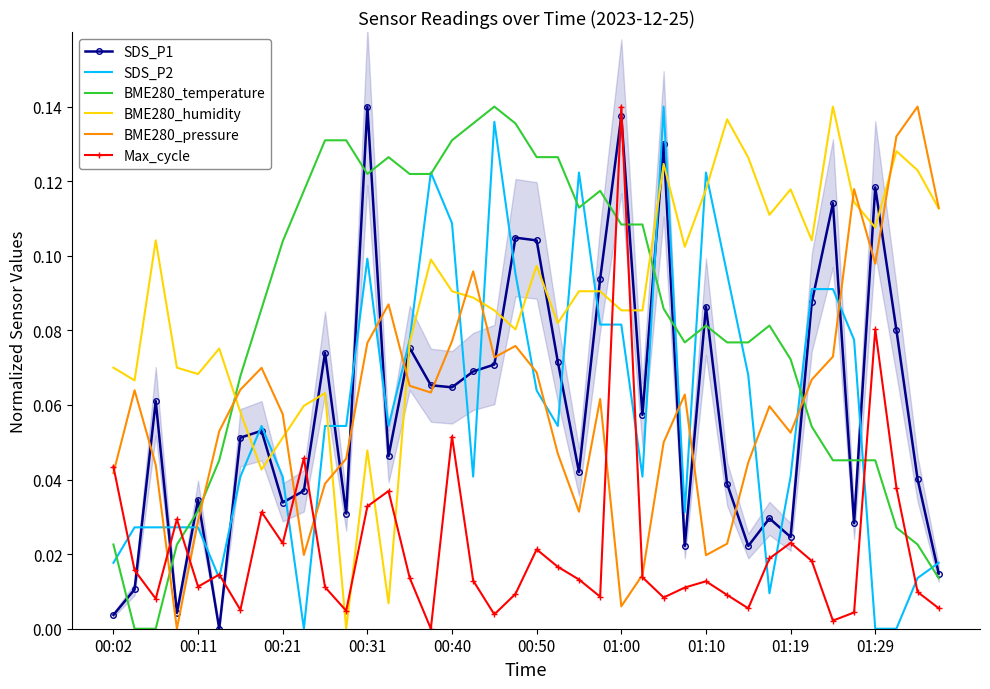

How many data points in SDS_P2 are above 0?

37